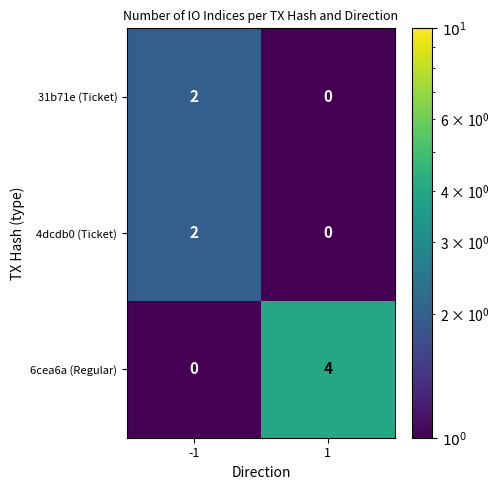

What is the sum of all 6cea6a (Regular) values?

4